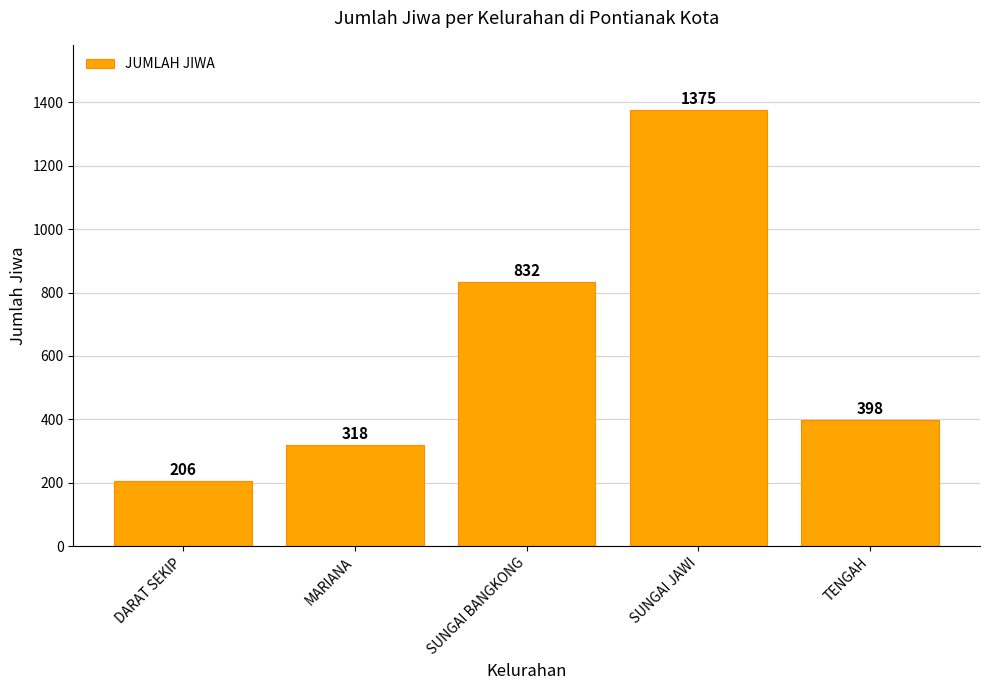

List the labels in order of value, largest first.

SUNGAI JAWI, SUNGAI BANGKONG, TENGAH, MARIANA, DARAT SEKIP